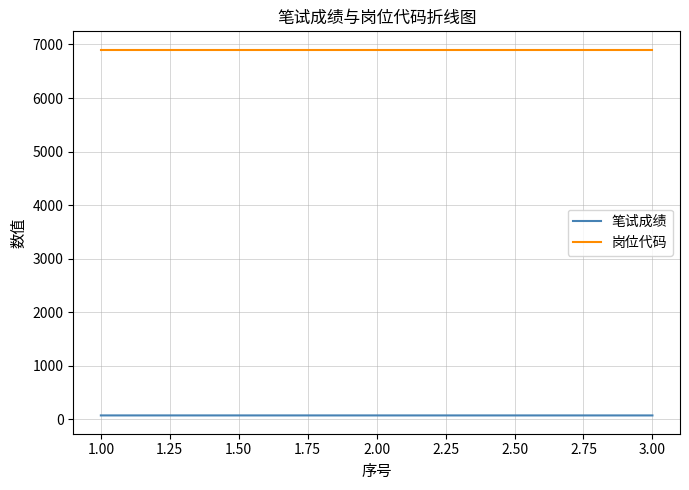

What are all the series names shown in the legend?

笔试成绩, 岗位代码